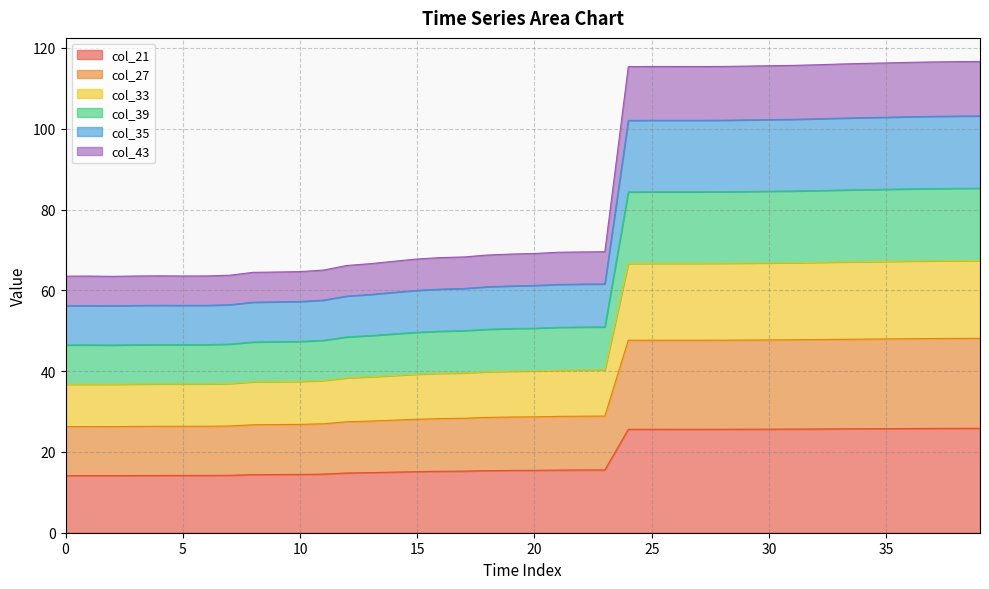

Does the chart display data point markers on the line(s)?

No